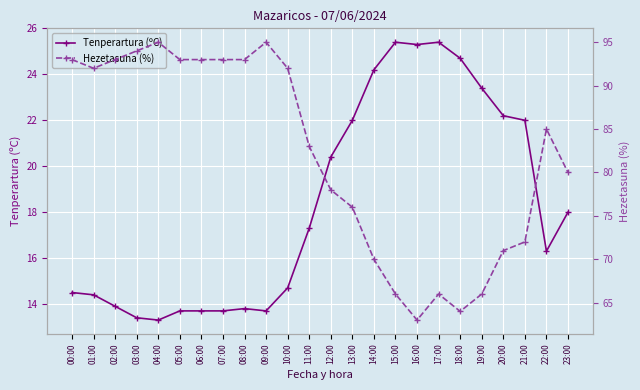

List the series in order of their overall mean, highest first.

Hezetasuna (%), Tenperartura (ºC)